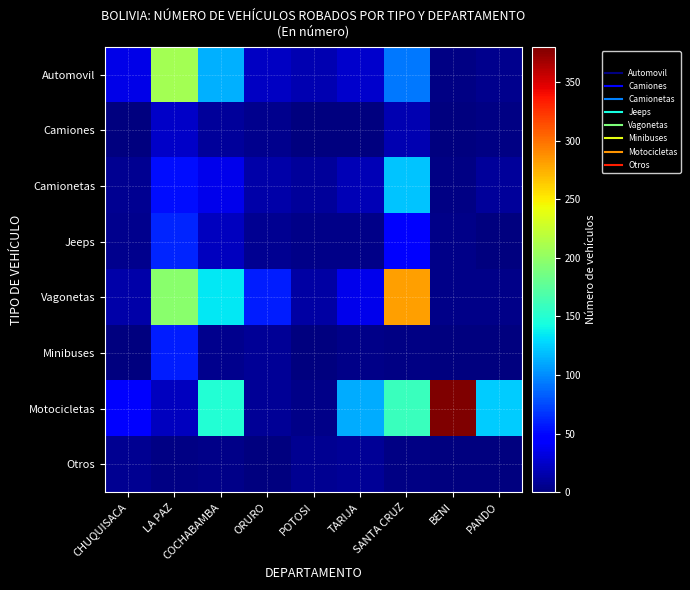

What is the greatest value displayed?

380